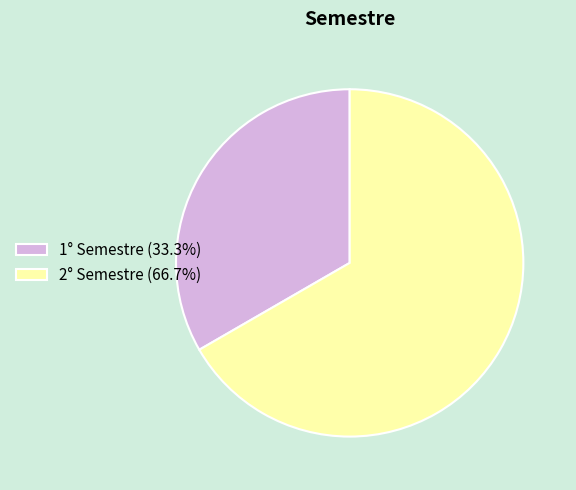

What is the ratio of the value at 2° Semestre (66.7%) to the value at 1° Semestre (33.3%)?

2.0